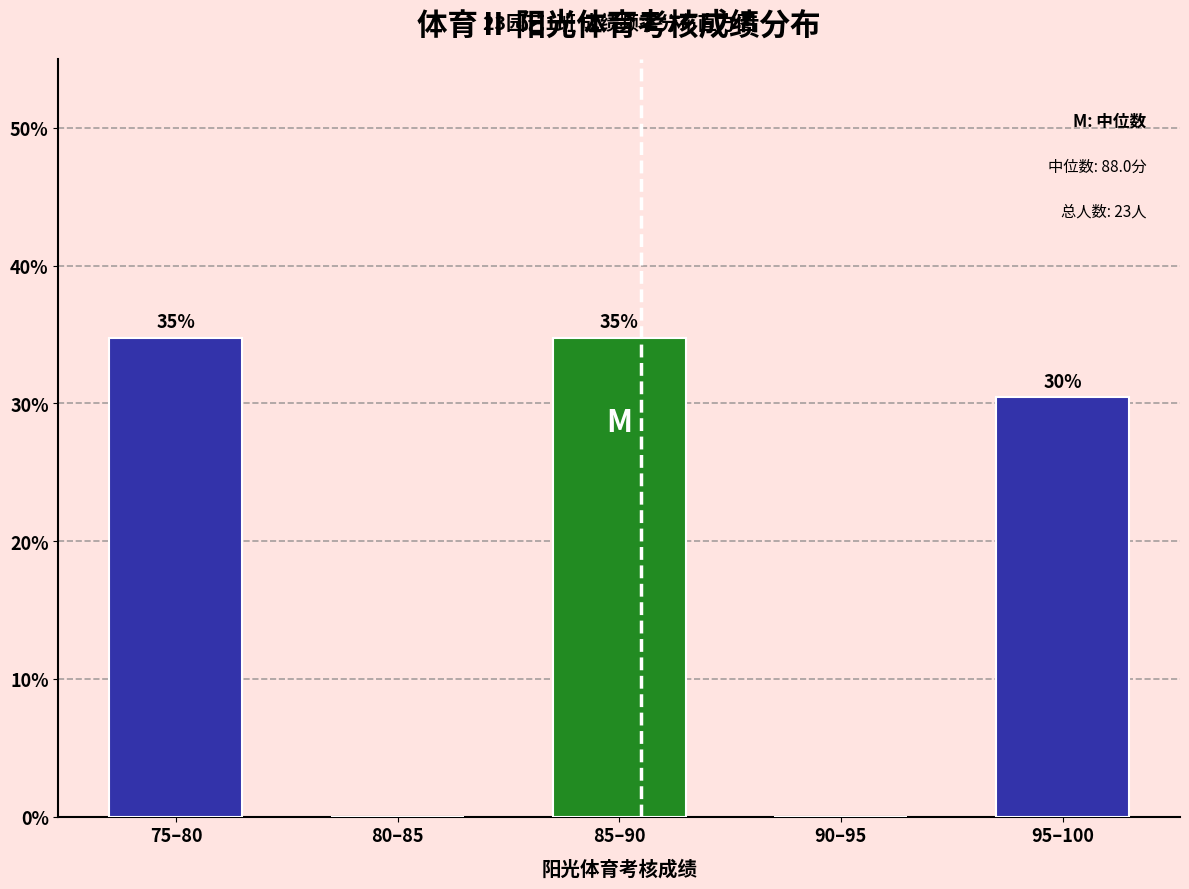

Are the bars horizontal?

No